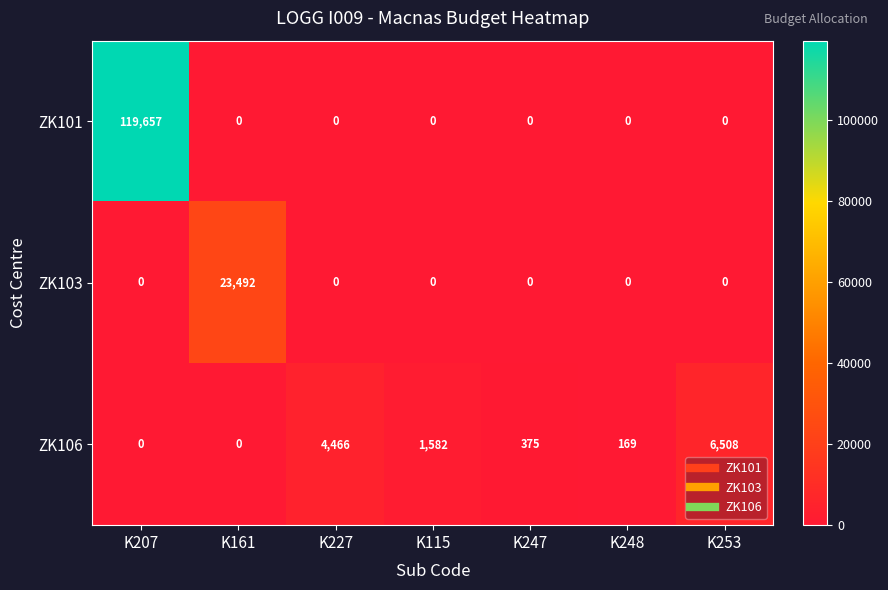

List the series in order of their peak value, highest first.

ZK101, ZK103, ZK106